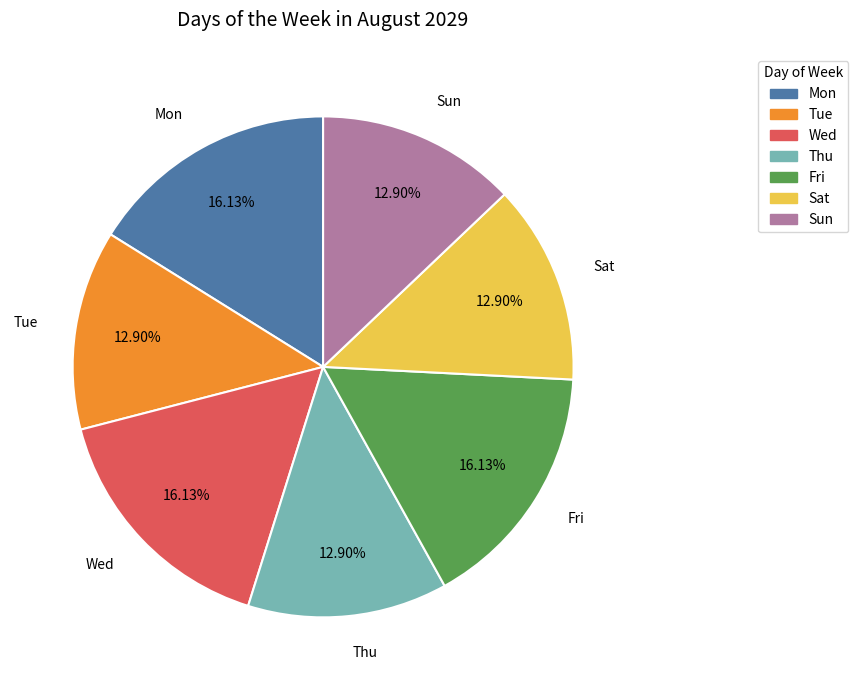

True or false: Thu accounts for 13% of the total.

True